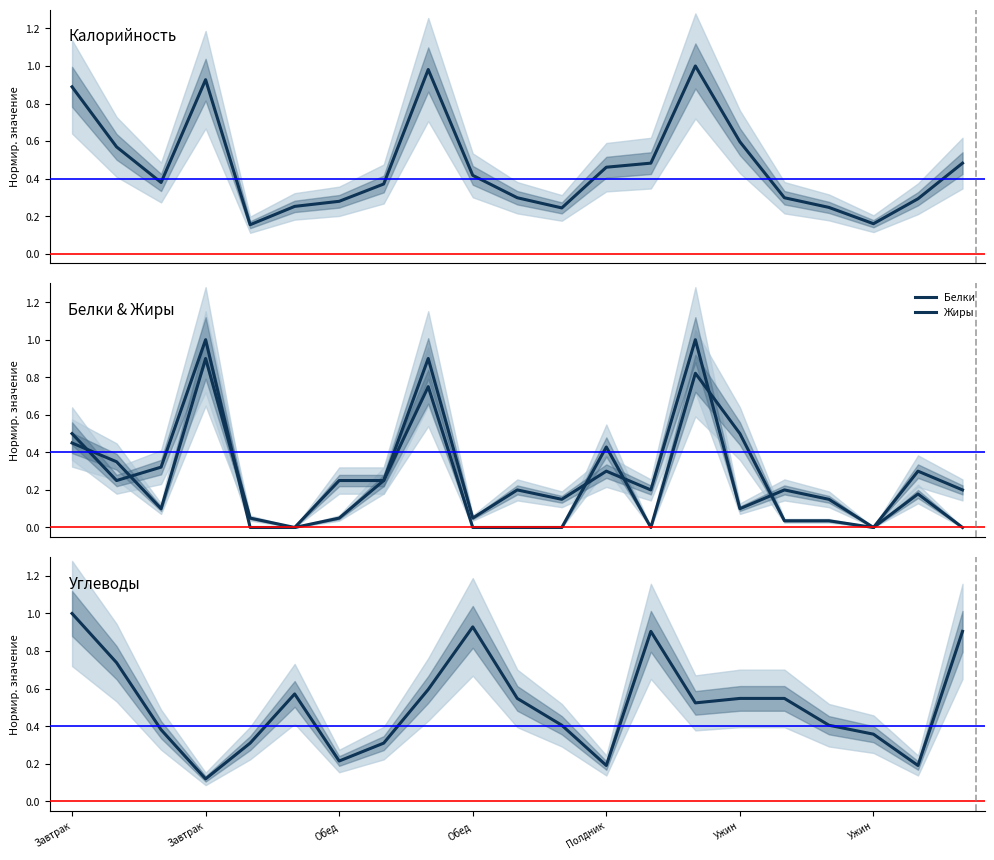

Which series has the widest spread of values?

Белки